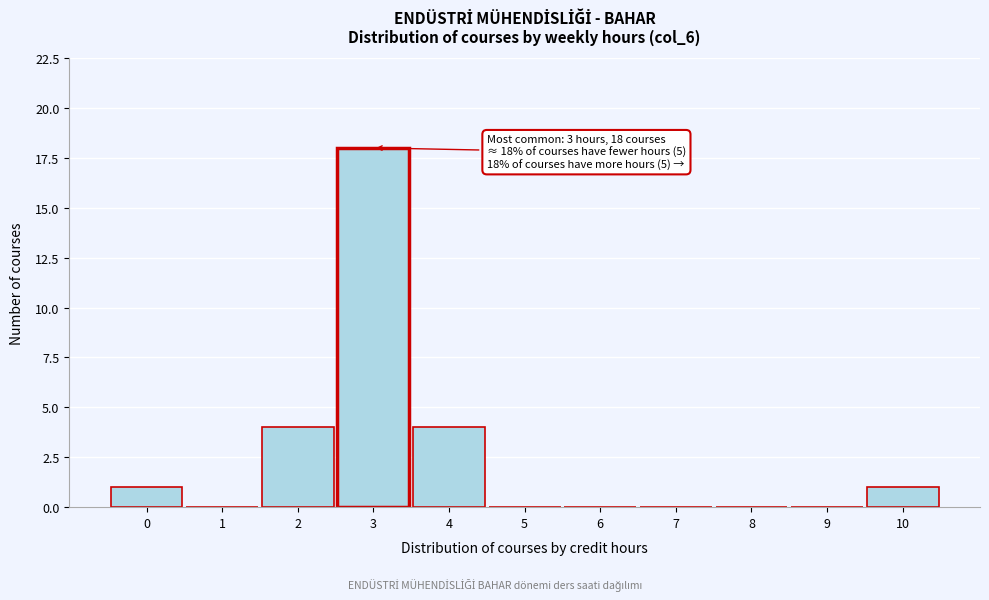

Reading left to right, extract all data points from this chart.

0=1	1=0	2=4	3=18	4=4	5=0	6=0	7=0	8=0	9=0	10=1